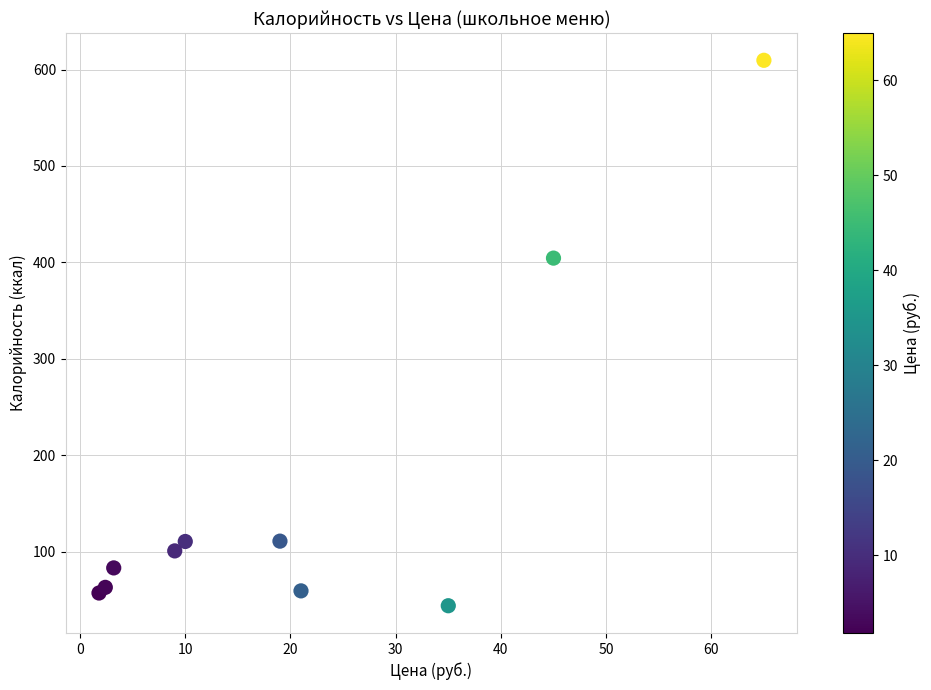

What Y value in the scatter plot is closest to 326?

404.4